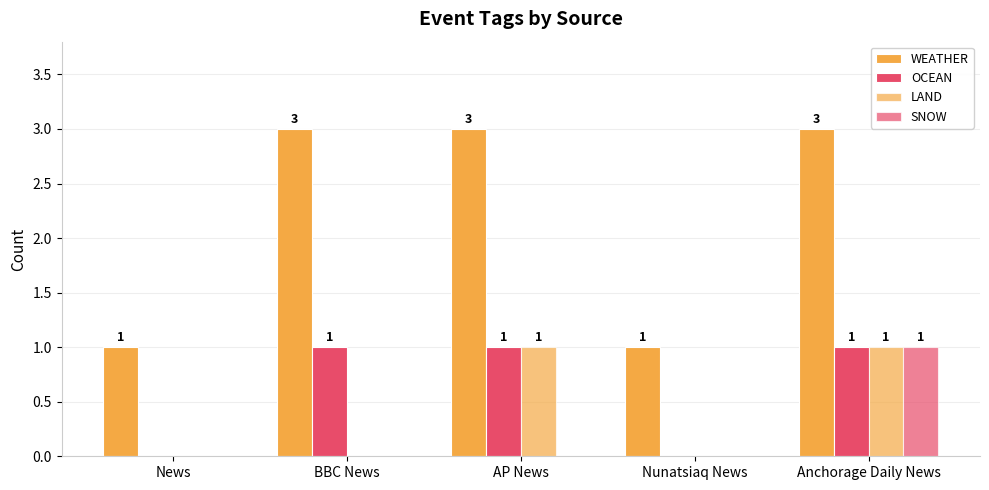

Reading right to left, extract all data points from this chart.

WEATHER: Anchorage Daily News=3	Nunatsiaq News=1	AP News=3	BBC News=3	News=1
OCEAN: Anchorage Daily News=1	Nunatsiaq News=0	AP News=1	BBC News=1	News=0
LAND: Anchorage Daily News=1	Nunatsiaq News=0	AP News=1	BBC News=0	News=0
SNOW: Anchorage Daily News=1	Nunatsiaq News=0	AP News=0	BBC News=0	News=0